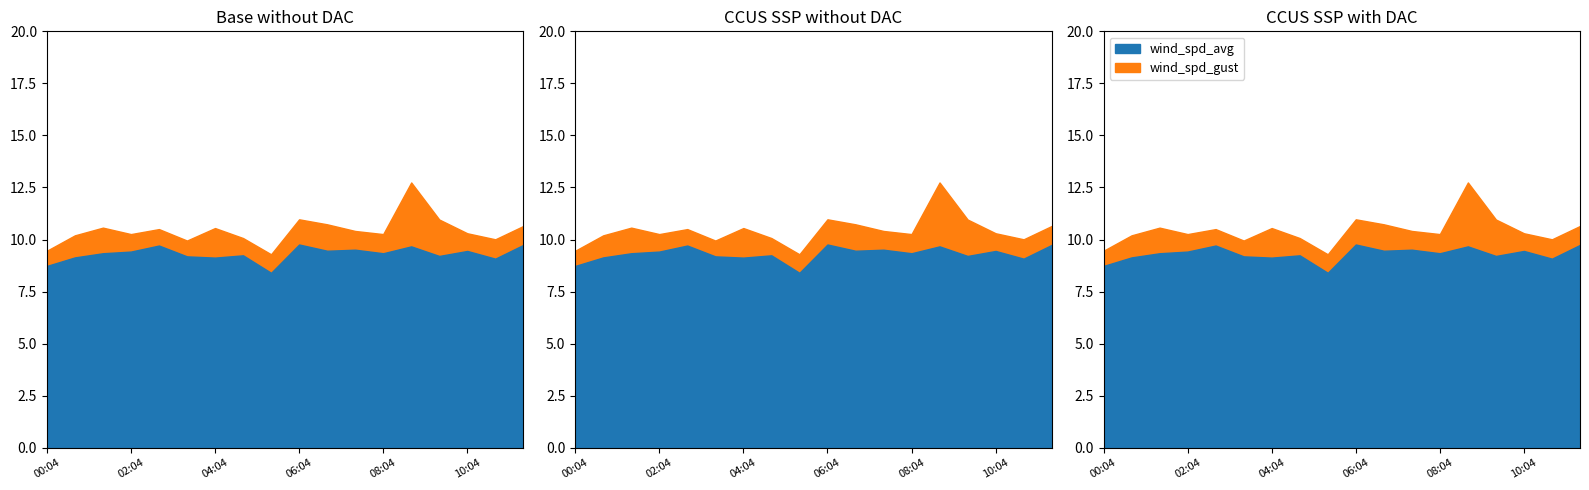

What is the minimum value for wind_spd_avg?

8.4